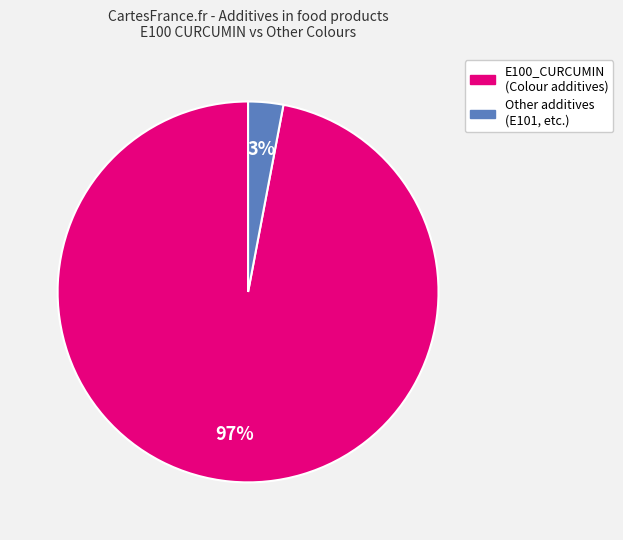

To the nearest percent, what is the difference between the largest and smallest slice percentages?

94%